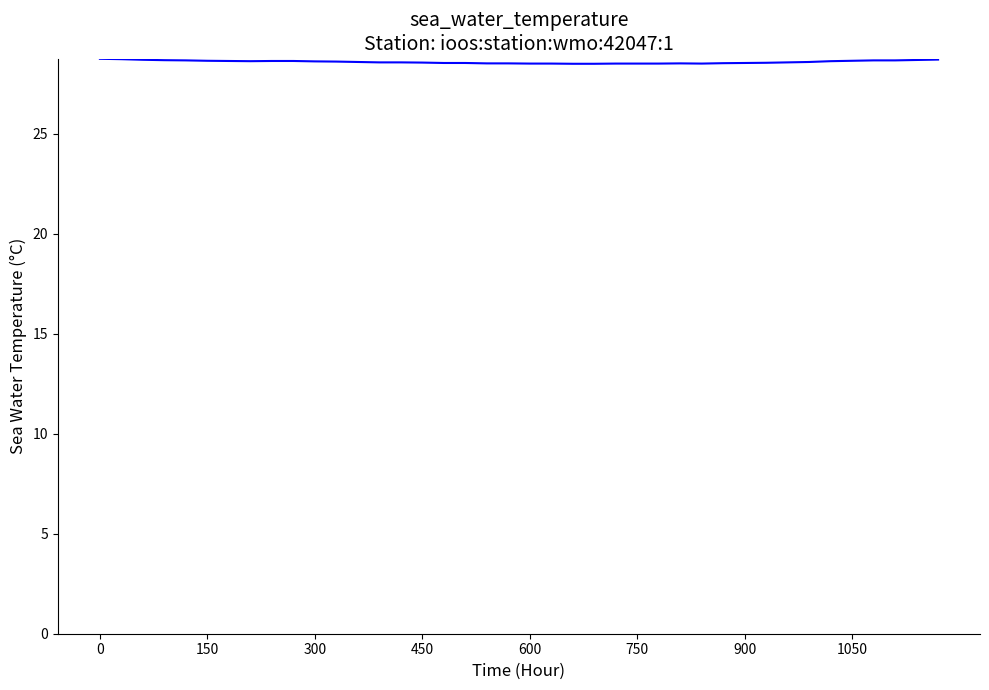

What is the minimum value shown in the chart?

28.5